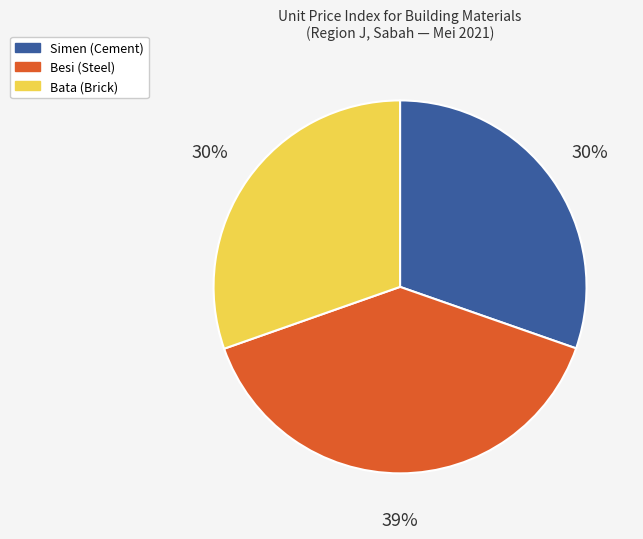

How many segments does this pie chart have?

3